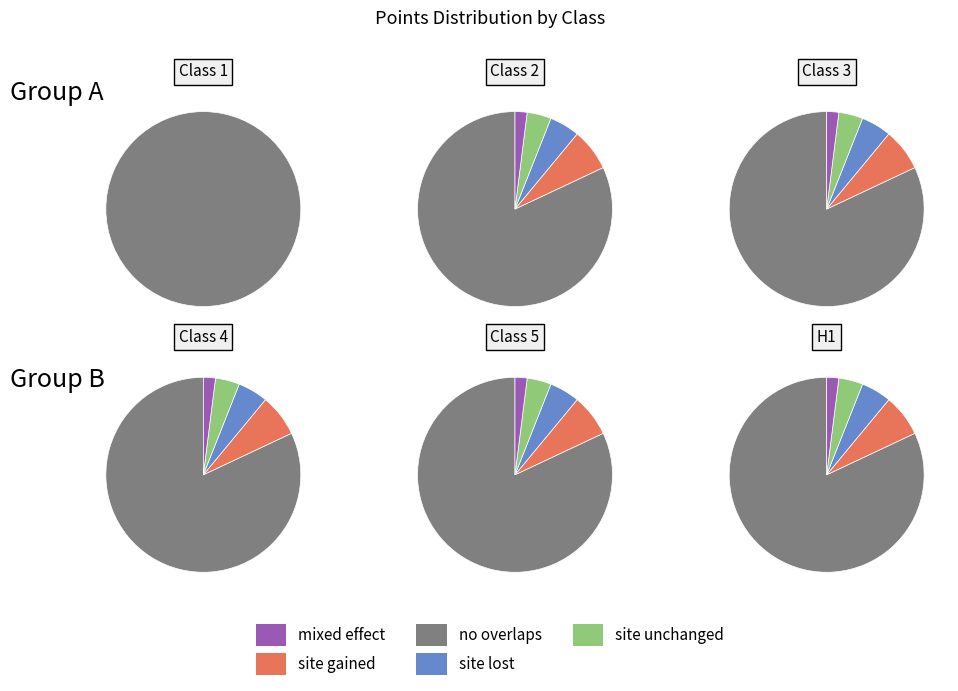

True or false: Class 1 accounts for 0% of the total.

True